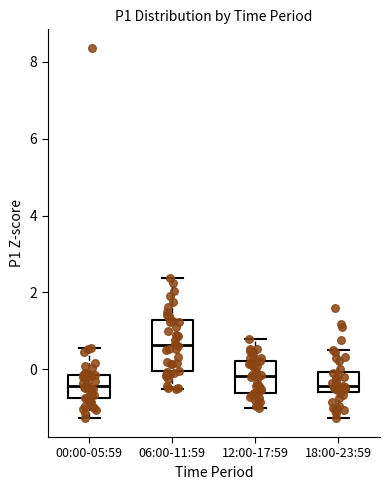

Comparing the boxes themselves (not the whiskers), which one is the tallest?

06:00-11:59